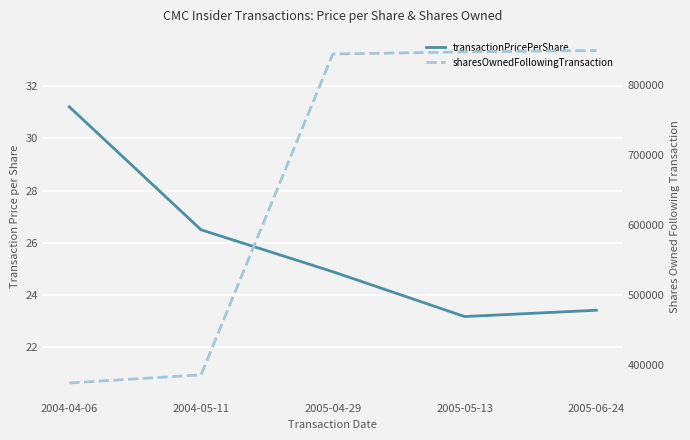

At which category is the sum across all series the highest?

2005-06-24